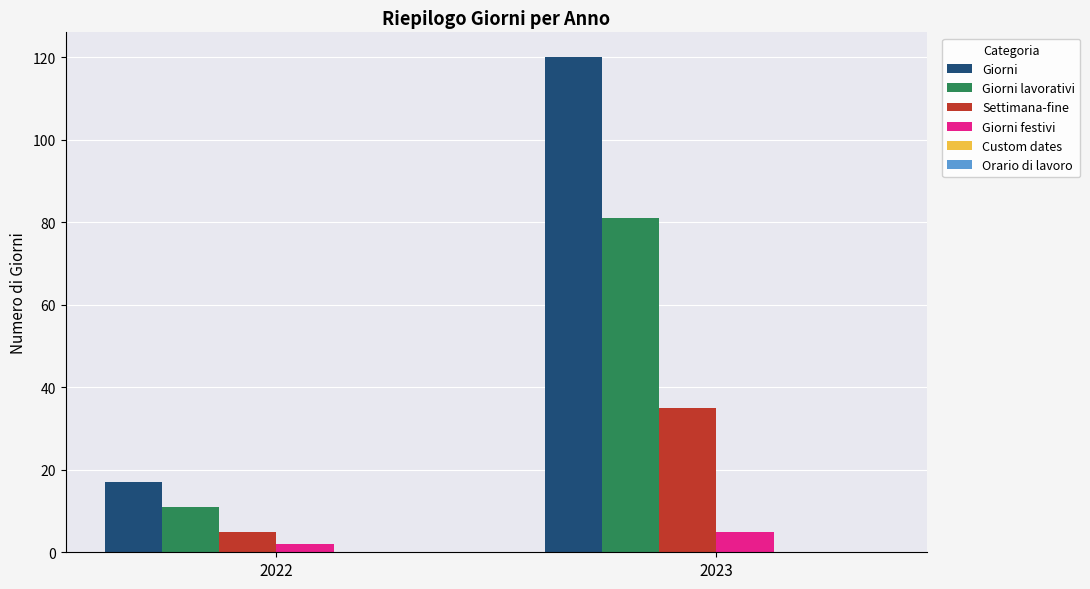

Which series changed the most between 2022 and 2023?

Giorni